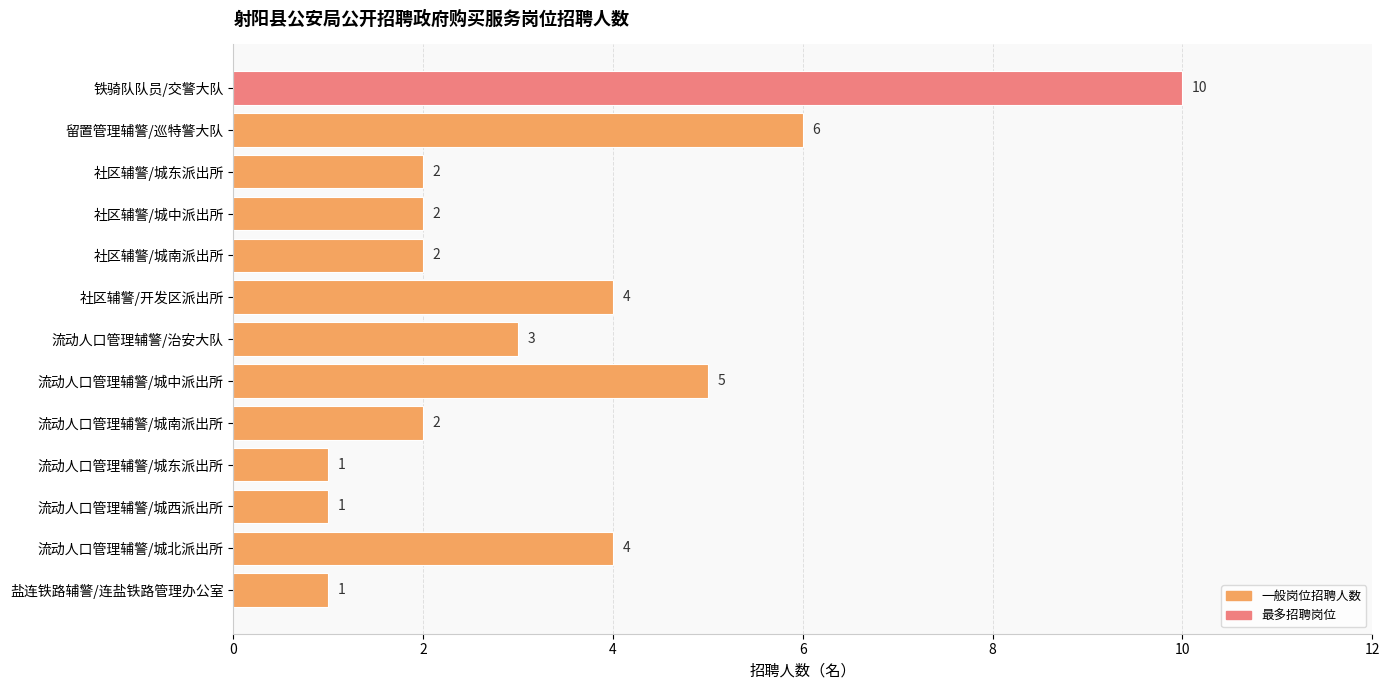

What is the average value?

3